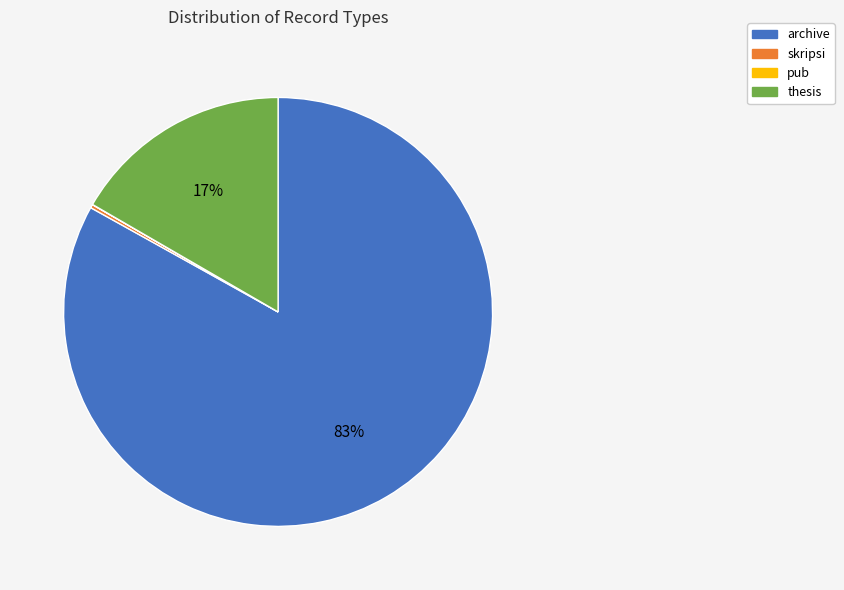

To the nearest percent, what is the average slice percentage?

25%